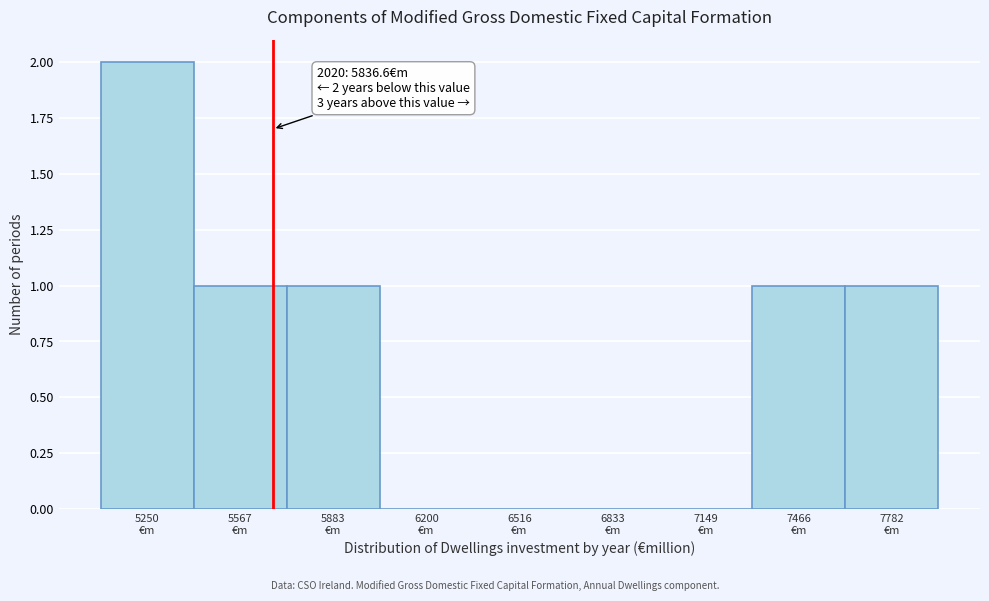

What is the sum of all values?

6